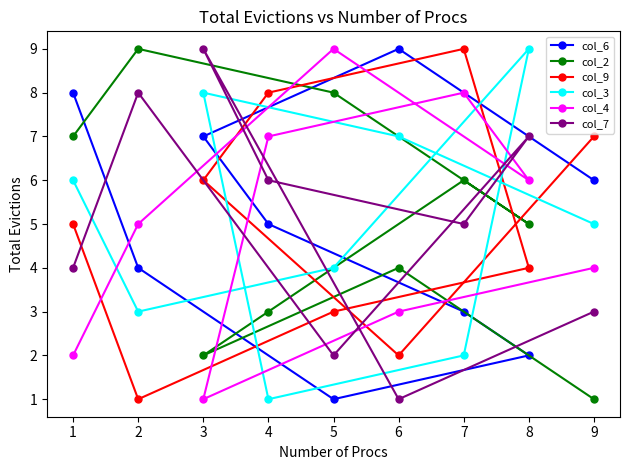

How many intersections are there between col_4 and col_7?

5